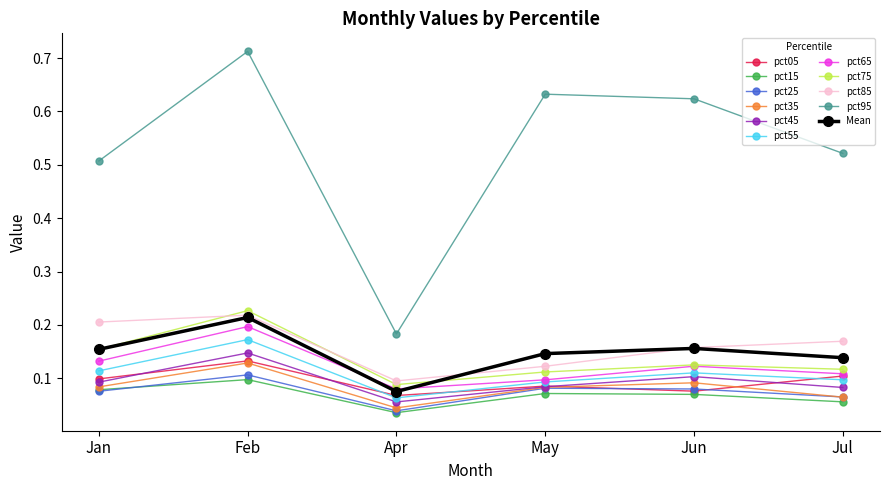

True or false: pct35 has more than 0 interior local peaks.

True